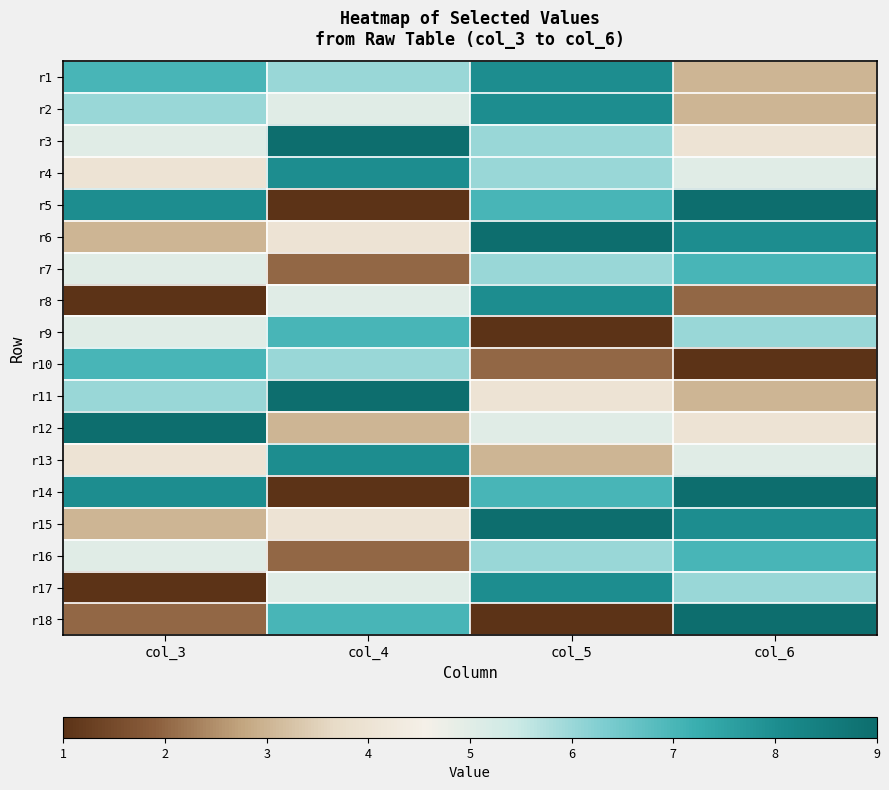

Between col_4 and col_3, which is larger?

col_3